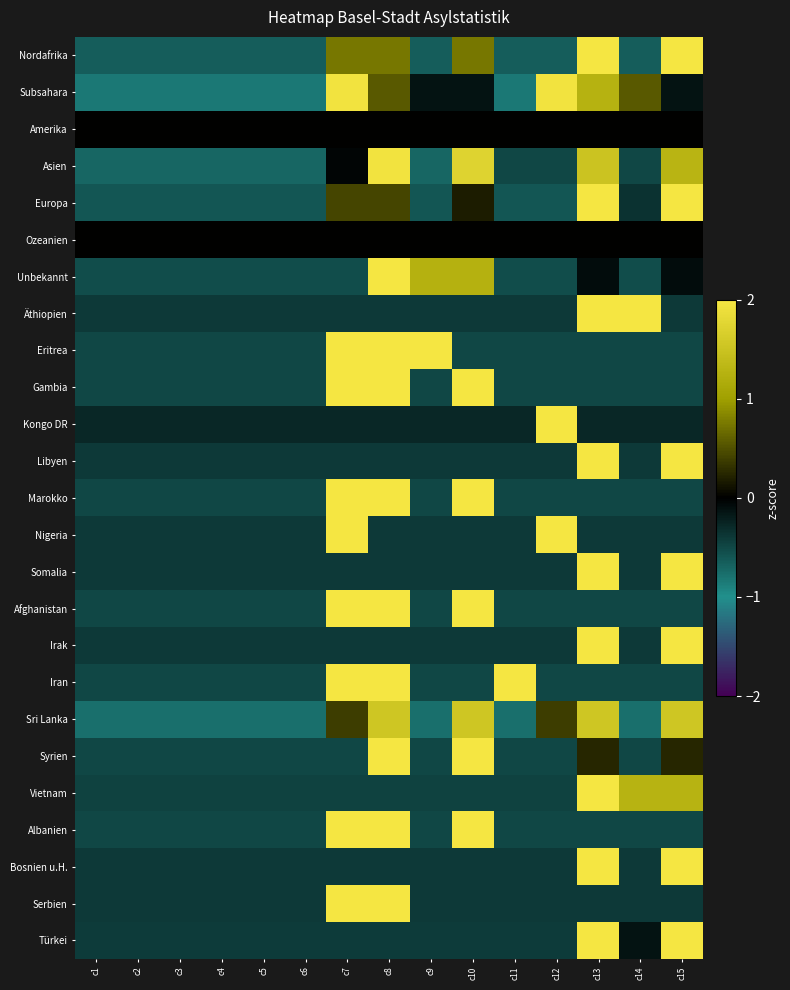

Reading left to right, what are all the values shown in this chart?

Nordafrika: c1=-0.6	c2=-0.6	c3=-0.6	c4=-0.6	c5=-0.6	c6=-0.6	c7=0.7	c8=0.7	c9=-0.6	c10=0.7	c11=-0.6	c12=-0.6	c13=2.1	c14=-0.6	c15=2.1
Subsahara: c1=-0.8	c2=-0.8	c3=-0.8	c4=-0.8	c5=-0.8	c6=-0.8	c7=2.0	c8=0.6	c9=-0.1	c10=-0.1	c11=-0.8	c12=2.0	c13=1.3	c14=0.6	c15=-0.1
Amerika: c1=0.0	c2=0.0	c3=0.0	c4=0.0	c5=0.0	c6=0.0	c7=0.0	c8=0.0	c9=0.0	c10=0.0	c11=0.0	c12=0.0	c13=0.0	c14=0.0	c15=0.0
Asien: c1=-0.7	c2=-0.7	c3=-0.7	c4=-0.7	c5=-0.7	c6=-0.7	c7=-0.0	c8=2.0	c9=-0.7	c10=1.7	c11=-0.5	c12=-0.5	c13=1.5	c14=-0.5	c15=1.3
Europa: c1=-0.6	c2=-0.6	c3=-0.6	c4=-0.6	c5=-0.6	c6=-0.6	c7=0.4	c8=0.4	c9=-0.6	c10=0.2	c11=-0.6	c12=-0.6	c13=2.5	c14=-0.3	c15=2.2
Ozeanien: c1=0.0	c2=0.0	c3=0.0	c4=0.0	c5=0.0	c6=0.0	c7=0.0	c8=0.0	c9=0.0	c10=0.0	c11=0.0	c12=0.0	c13=0.0	c14=0.0	c15=0.0
Unbekannt: c1=-0.5	c2=-0.5	c3=-0.5	c4=-0.5	c5=-0.5	c6=-0.5	c7=-0.5	c8=3.0	c9=1.2	c10=1.2	c11=-0.5	c12=-0.5	c13=-0.1	c14=-0.5	c15=-0.1
Äthiopien: c1=-0.4	c2=-0.4	c3=-0.4	c4=-0.4	c5=-0.4	c6=-0.4	c7=-0.4	c8=-0.4	c9=-0.4	c10=-0.4	c11=-0.4	c12=-0.4	c13=2.5	c14=2.5	c15=-0.4
Eritrea: c1=-0.5	c2=-0.5	c3=-0.5	c4=-0.5	c5=-0.5	c6=-0.5	c7=2.0	c8=2.0	c9=2.0	c10=-0.5	c11=-0.5	c12=-0.5	c13=-0.5	c14=-0.5	c15=-0.5
Gambia: c1=-0.5	c2=-0.5	c3=-0.5	c4=-0.5	c5=-0.5	c6=-0.5	c7=2.0	c8=2.0	c9=-0.5	c10=2.0	c11=-0.5	c12=-0.5	c13=-0.5	c14=-0.5	c15=-0.5
Kongo DR: c1=-0.3	c2=-0.3	c3=-0.3	c4=-0.3	c5=-0.3	c6=-0.3	c7=-0.3	c8=-0.3	c9=-0.3	c10=-0.3	c11=-0.3	c12=3.7	c13=-0.3	c14=-0.3	c15=-0.3
Libyen: c1=-0.4	c2=-0.4	c3=-0.4	c4=-0.4	c5=-0.4	c6=-0.4	c7=-0.4	c8=-0.4	c9=-0.4	c10=-0.4	c11=-0.4	c12=-0.4	c13=2.5	c14=-0.4	c15=2.5
Marokko: c1=-0.5	c2=-0.5	c3=-0.5	c4=-0.5	c5=-0.5	c6=-0.5	c7=2.0	c8=2.0	c9=-0.5	c10=2.0	c11=-0.5	c12=-0.5	c13=-0.5	c14=-0.5	c15=-0.5
Nigeria: c1=-0.4	c2=-0.4	c3=-0.4	c4=-0.4	c5=-0.4	c6=-0.4	c7=2.5	c8=-0.4	c9=-0.4	c10=-0.4	c11=-0.4	c12=2.5	c13=-0.4	c14=-0.4	c15=-0.4
Somalia: c1=-0.4	c2=-0.4	c3=-0.4	c4=-0.4	c5=-0.4	c6=-0.4	c7=-0.4	c8=-0.4	c9=-0.4	c10=-0.4	c11=-0.4	c12=-0.4	c13=2.5	c14=-0.4	c15=2.5
Afghanistan: c1=-0.5	c2=-0.5	c3=-0.5	c4=-0.5	c5=-0.5	c6=-0.5	c7=2.0	c8=2.0	c9=-0.5	c10=2.0	c11=-0.5	c12=-0.5	c13=-0.5	c14=-0.5	c15=-0.5
Irak: c1=-0.4	c2=-0.4	c3=-0.4	c4=-0.4	c5=-0.4	c6=-0.4	c7=-0.4	c8=-0.4	c9=-0.4	c10=-0.4	c11=-0.4	c12=-0.4	c13=2.5	c14=-0.4	c15=2.5
Iran: c1=-0.5	c2=-0.5	c3=-0.5	c4=-0.5	c5=-0.5	c6=-0.5	c7=2.0	c8=2.0	c9=-0.5	c10=-0.5	c11=2.0	c12=-0.5	c13=-0.5	c14=-0.5	c15=-0.5
Sri Lanka: c1=-0.8	c2=-0.8	c3=-0.8	c4=-0.8	c5=-0.8	c6=-0.8	c7=0.4	c8=1.5	c9=-0.8	c10=1.5	c11=-0.8	c12=0.4	c13=1.5	c14=-0.8	c15=1.5
Syrien: c1=-0.5	c2=-0.5	c3=-0.5	c4=-0.5	c5=-0.5	c6=-0.5	c7=-0.5	c8=2.5	c9=-0.5	c10=2.5	c11=-0.5	c12=-0.5	c13=0.2	c14=-0.5	c15=0.2
Vietnam: c1=-0.5	c2=-0.5	c3=-0.5	c4=-0.5	c5=-0.5	c6=-0.5	c7=-0.5	c8=-0.5	c9=-0.5	c10=-0.5	c11=-0.5	c12=-0.5	c13=3.0	c14=1.3	c15=1.3
Albanien: c1=-0.5	c2=-0.5	c3=-0.5	c4=-0.5	c5=-0.5	c6=-0.5	c7=2.0	c8=2.0	c9=-0.5	c10=2.0	c11=-0.5	c12=-0.5	c13=-0.5	c14=-0.5	c15=-0.5
Bosnien u.H.: c1=-0.4	c2=-0.4	c3=-0.4	c4=-0.4	c5=-0.4	c6=-0.4	c7=-0.4	c8=-0.4	c9=-0.4	c10=-0.4	c11=-0.4	c12=-0.4	c13=2.5	c14=-0.4	c15=2.5
Serbien: c1=-0.4	c2=-0.4	c3=-0.4	c4=-0.4	c5=-0.4	c6=-0.4	c7=2.5	c8=2.5	c9=-0.4	c10=-0.4	c11=-0.4	c12=-0.4	c13=-0.4	c14=-0.4	c15=-0.4
Türkei: c1=-0.4	c2=-0.4	c3=-0.4	c4=-0.4	c5=-0.4	c6=-0.4	c7=-0.4	c8=-0.4	c9=-0.4	c10=-0.4	c11=-0.4	c12=-0.4	c13=2.7	c14=-0.1	c15=2.4